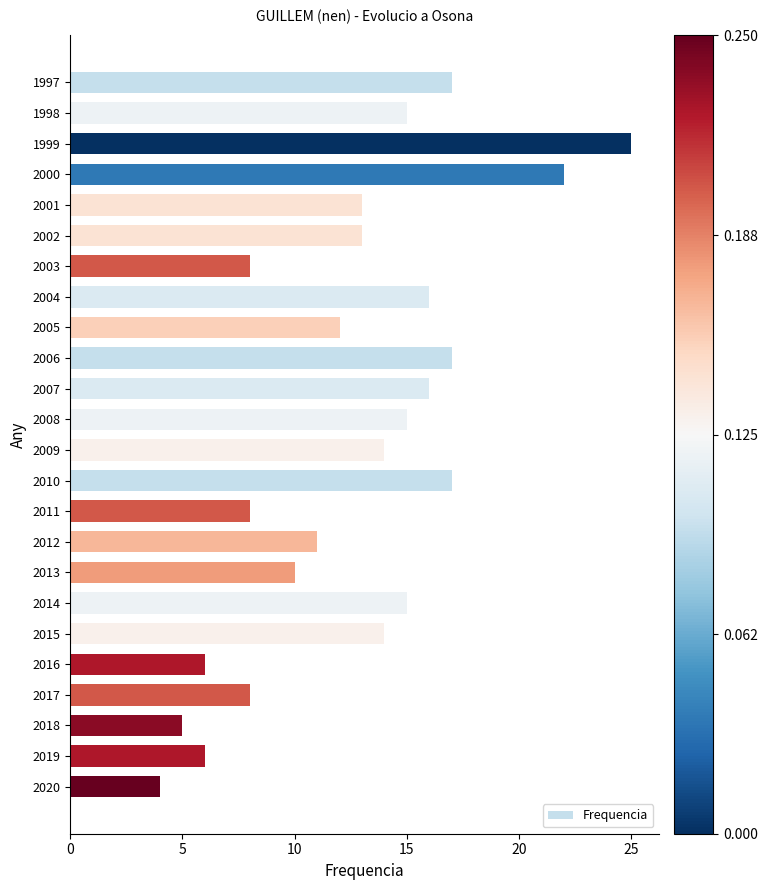

Does the chart contain stacked bars?

No